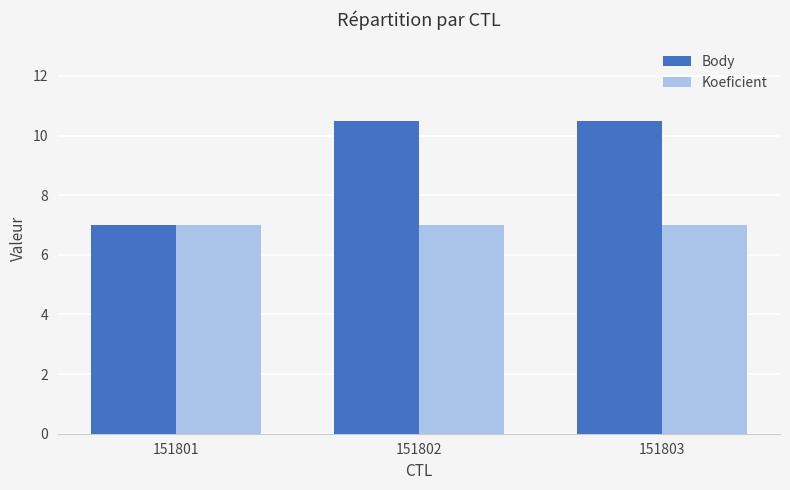

What is the maximum value shown in the chart?

10.5